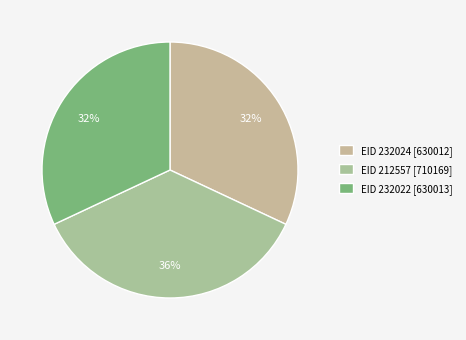

To the nearest percent, what portion does EID 212557 represent?

36%